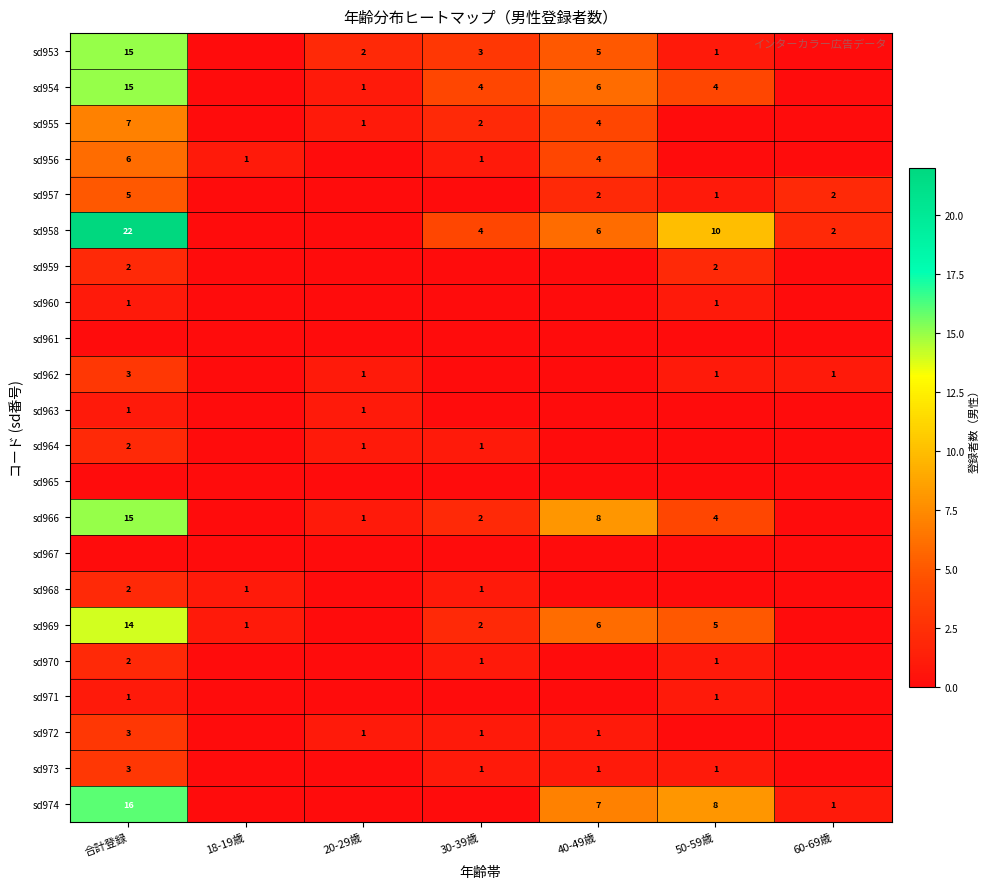

True or false: sd959 has a value of 3 at 50-59歳.

False